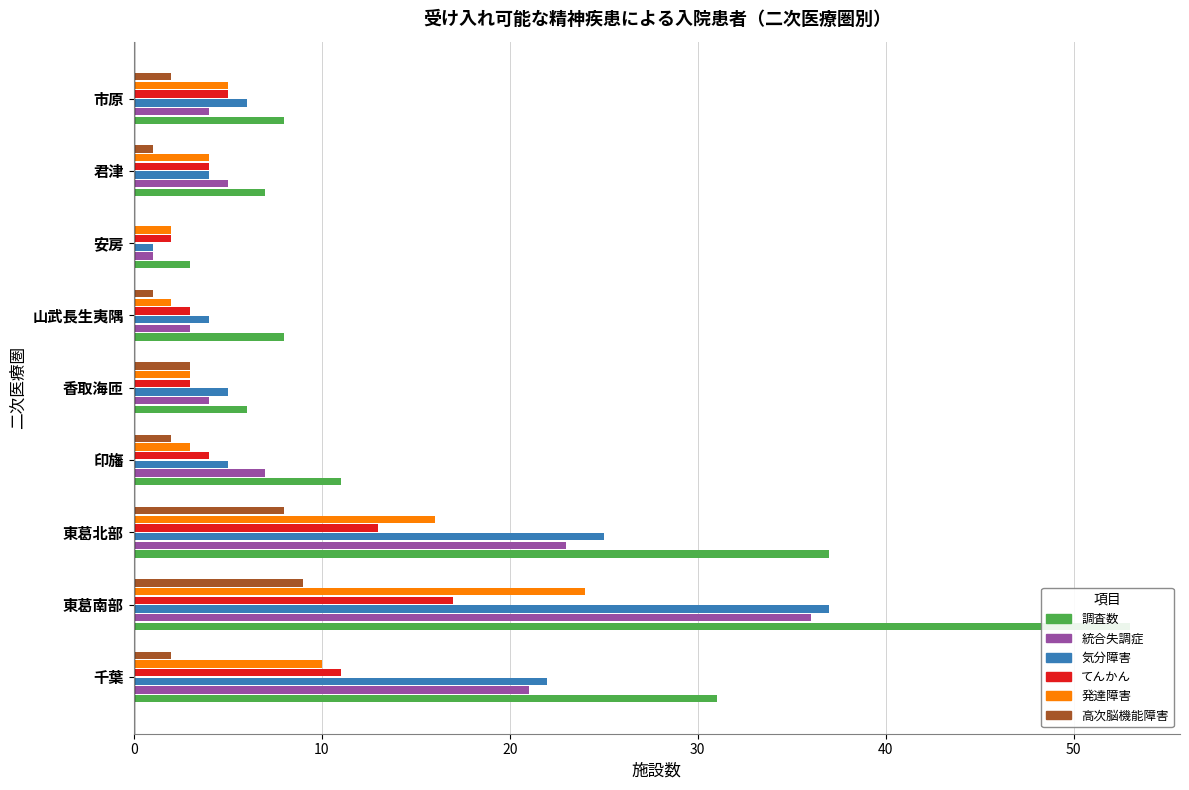

Is the value of 高次脳機能障害 at 山武長生夷隅 greater than the value of 気分障害 at 香取海匝?

No